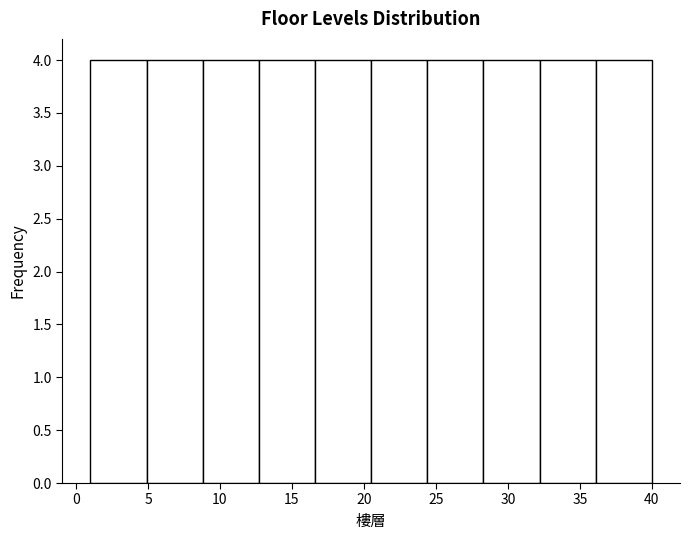

Reading left to right, list every bar in this chart as the range it spans on the x-axis followed by its height. Neither the bar edges nor the heights are printed on the chart, so give them approximately, as read against the axes.

1.0 to 4.9: 4
4.9 to 8.8: 4
8.8 to 12.7: 4
12.7 to 16.6: 4
16.6 to 20.5: 4
20.5 to 24.4: 4
24.4 to 28.3: 4
28.3 to 32.2: 4
32.2 to 36.1: 4
36.1 to 40.0: 4